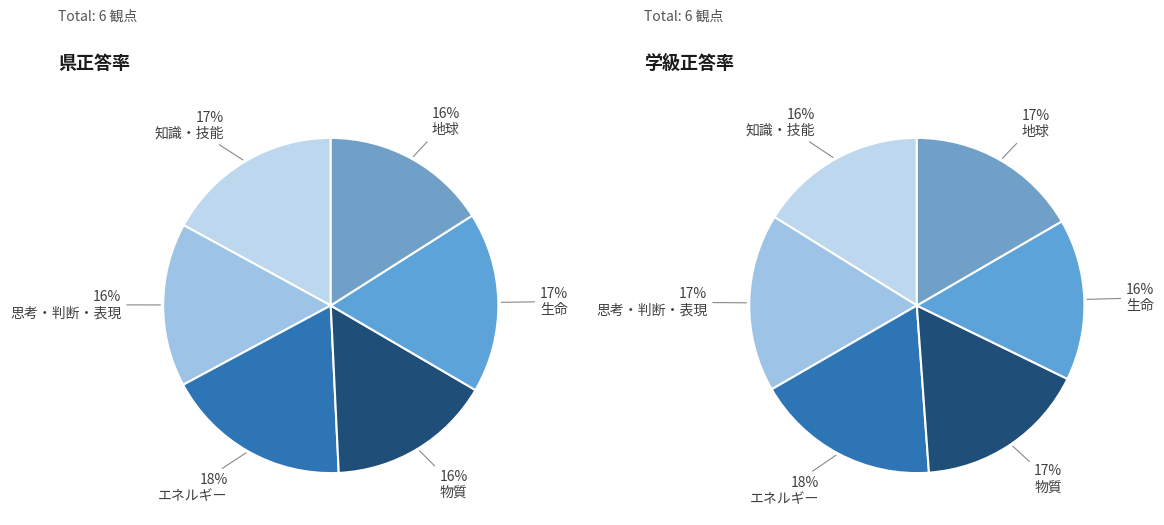

Combined, what portion of the pie is 思考・判断・表現 and 生命?

33.2%